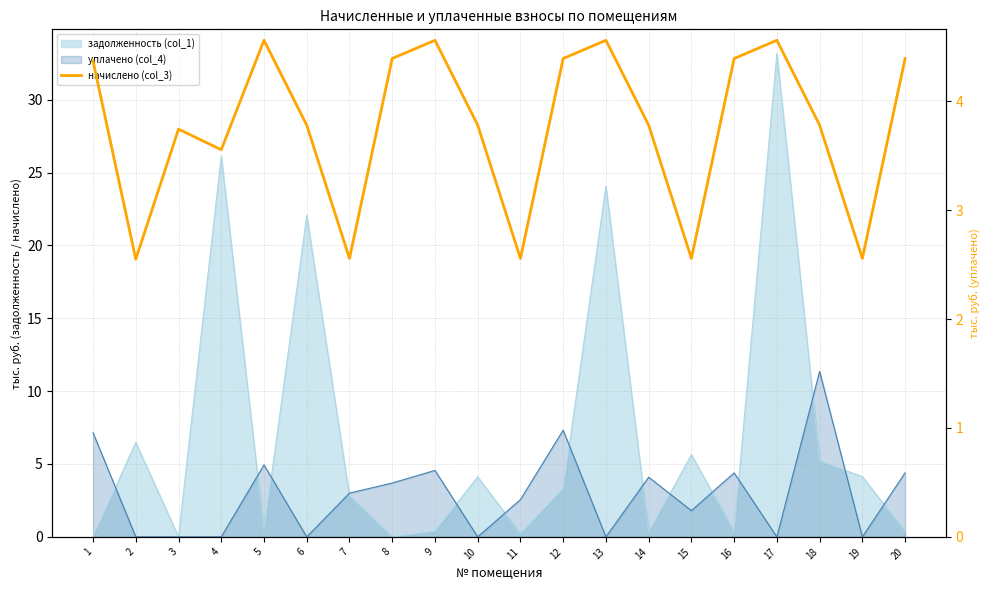

Count the values in the range 3 to 4.

6